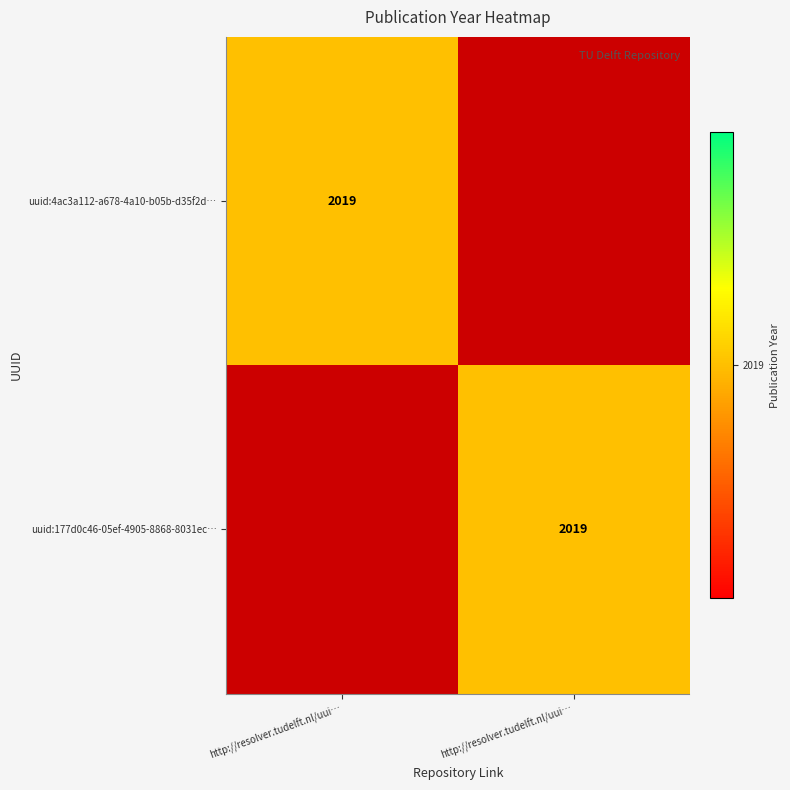

What is the highest value of the uuid:177d0c46-05ef-4905-8868-8031ec… series?

2019